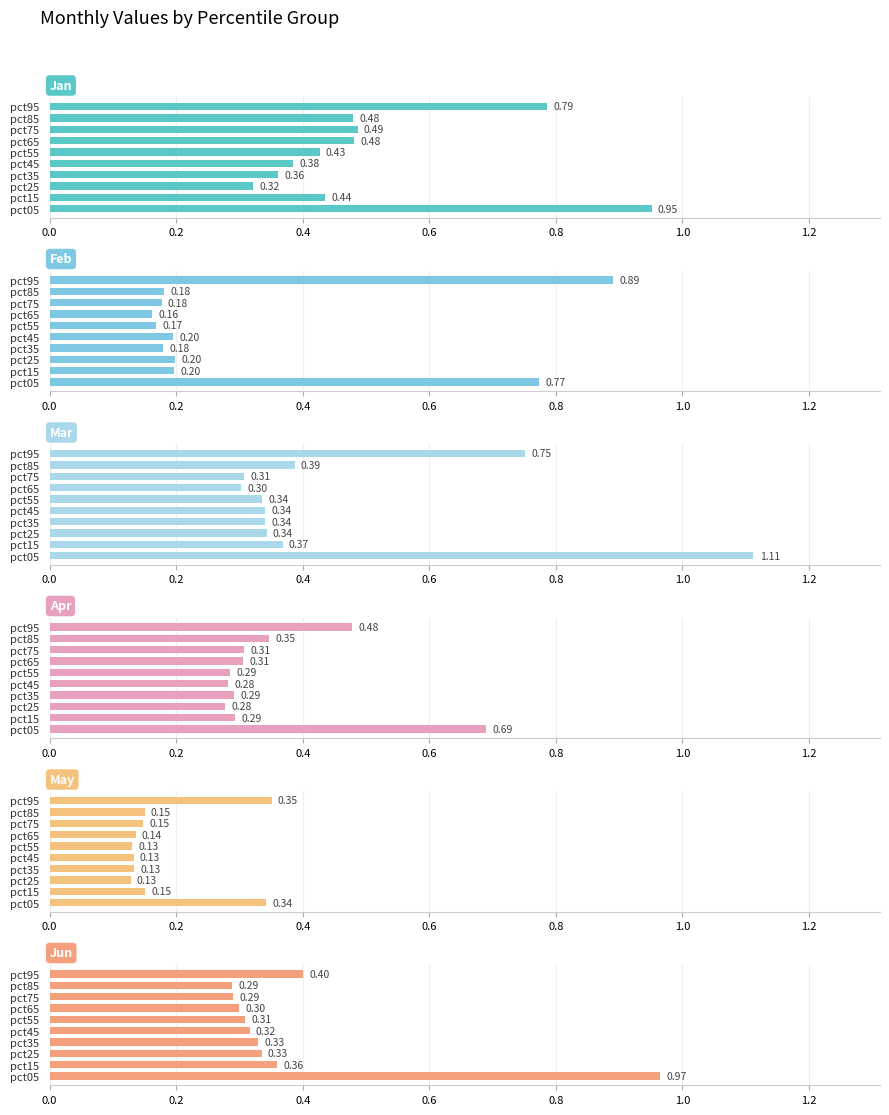

Are the bars grouped side by side (vs. stacked)?

Yes